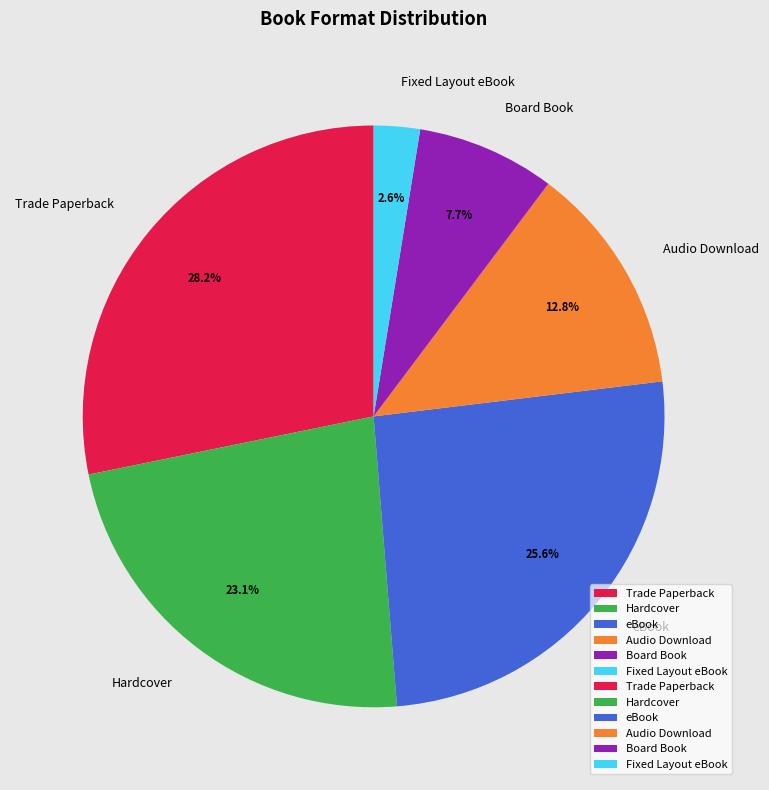

How many segments does this pie chart have?

6